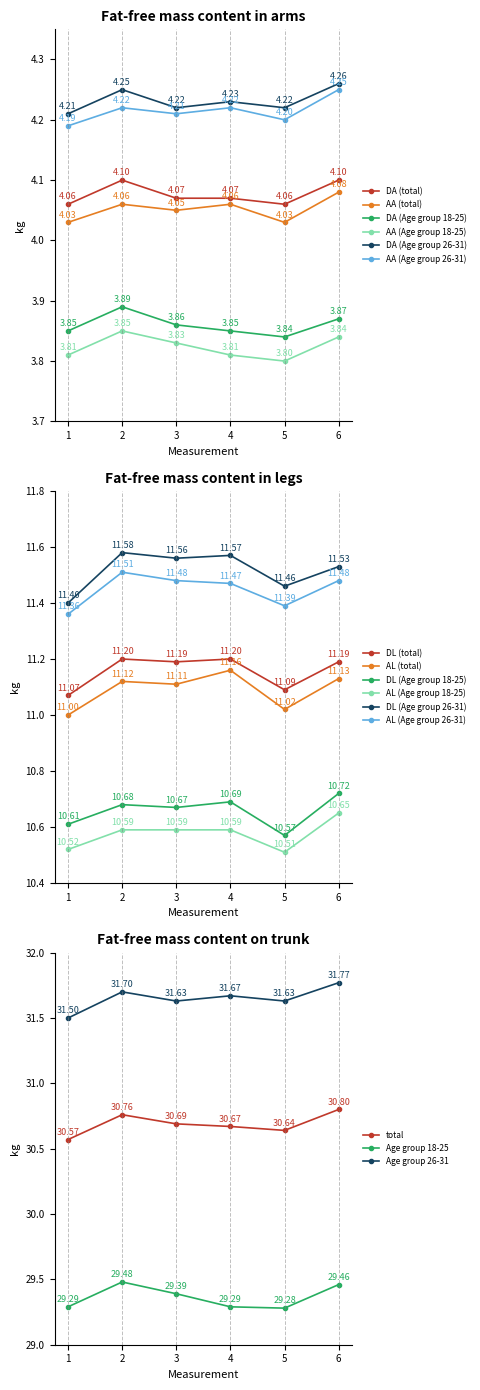

What is the spread (max minus min) of values at 6?

0.4